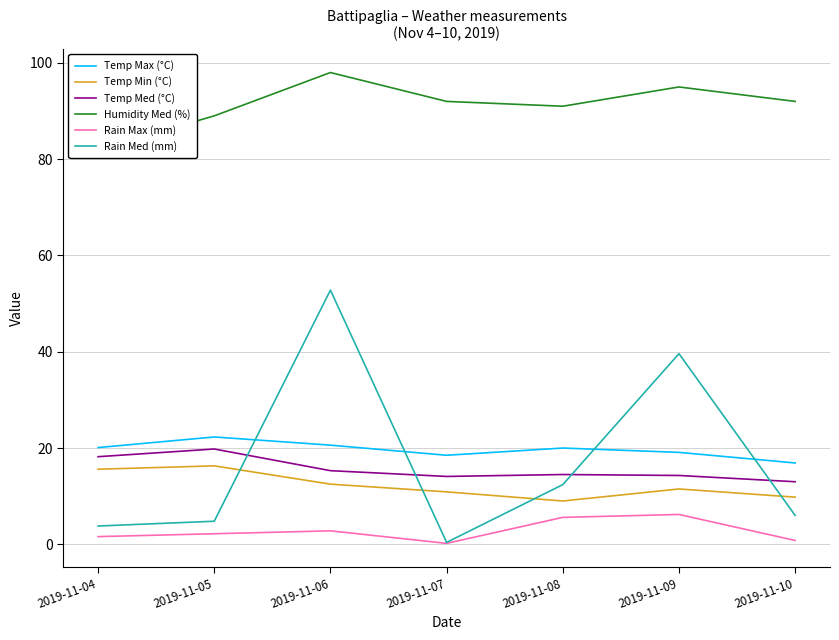

At which category is the sum across all series the highest?

2019-11-06